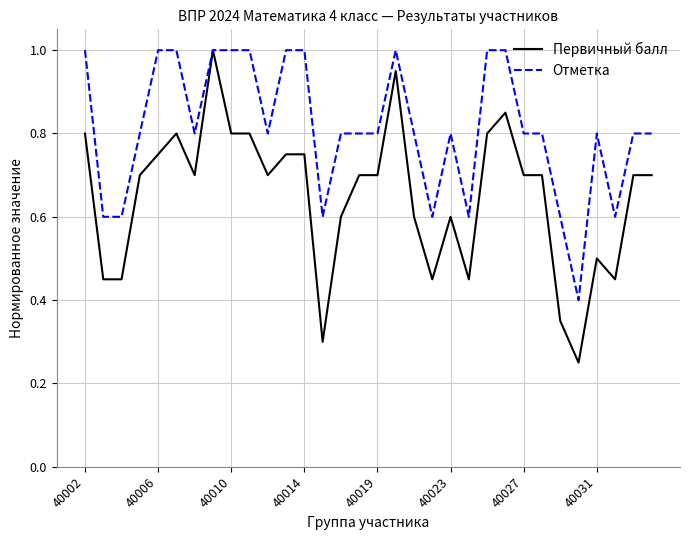

List the series in order of their overall mean, highest first.

Отметка, Первичный балл